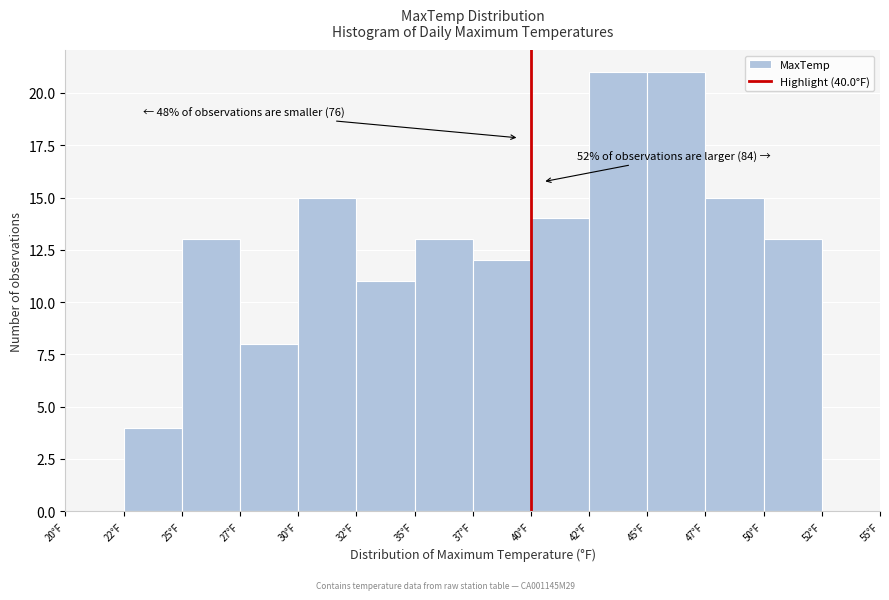

Reading right to left, transcribe all the data shown in this chart.

52°F=0	50°F=13	47°F=15	45°F=21	42°F=21	40°F=14	37°F=12	35°F=13	32°F=11	30°F=15	27°F=8	25°F=13	22°F=4	20°F=0